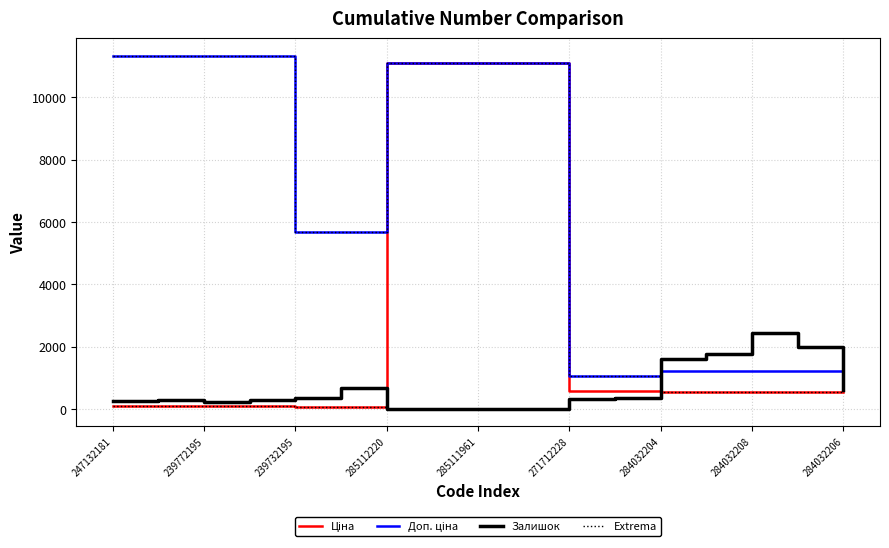

What is the difference between the Ціна values at 9 and 247132181?

11000.2